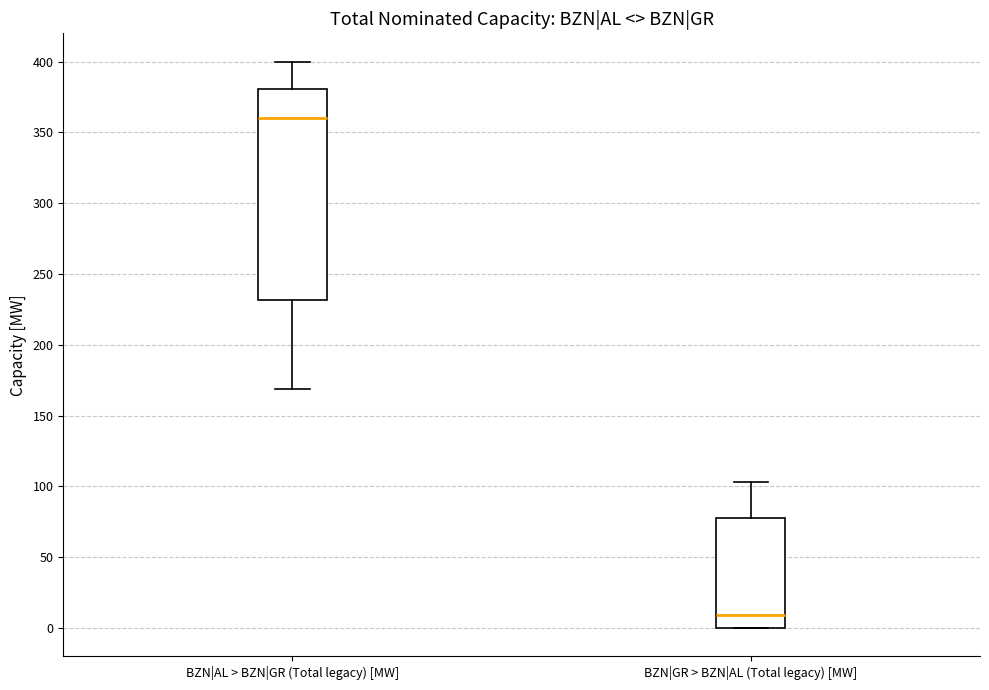

Comparing the boxes themselves (not the whiskers), which one is the tallest?

BZN|AL > BZN|GR (Total legacy) [MW]